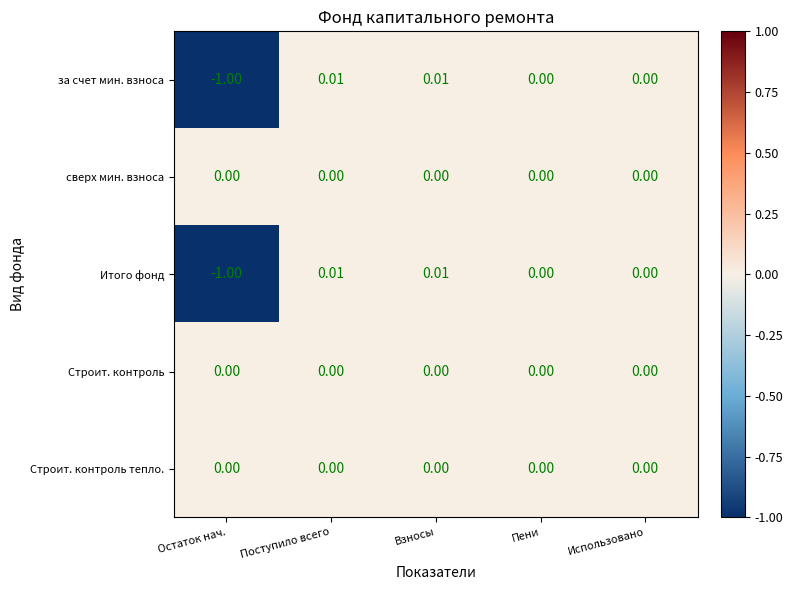

How many series are shown in this chart?

5